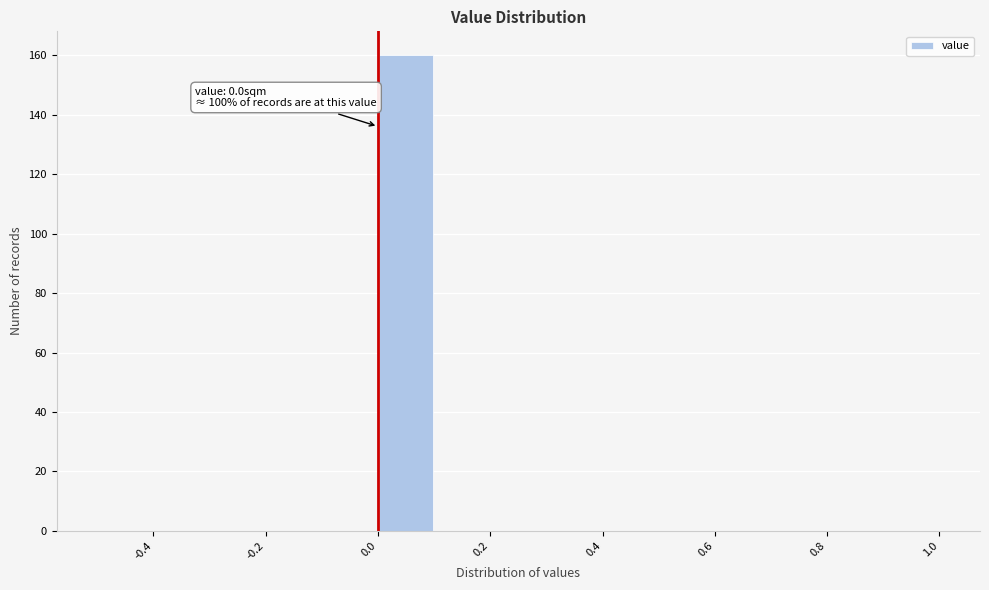

Over which range of the x-axis is the bar tallest?

0.0 to 0.1